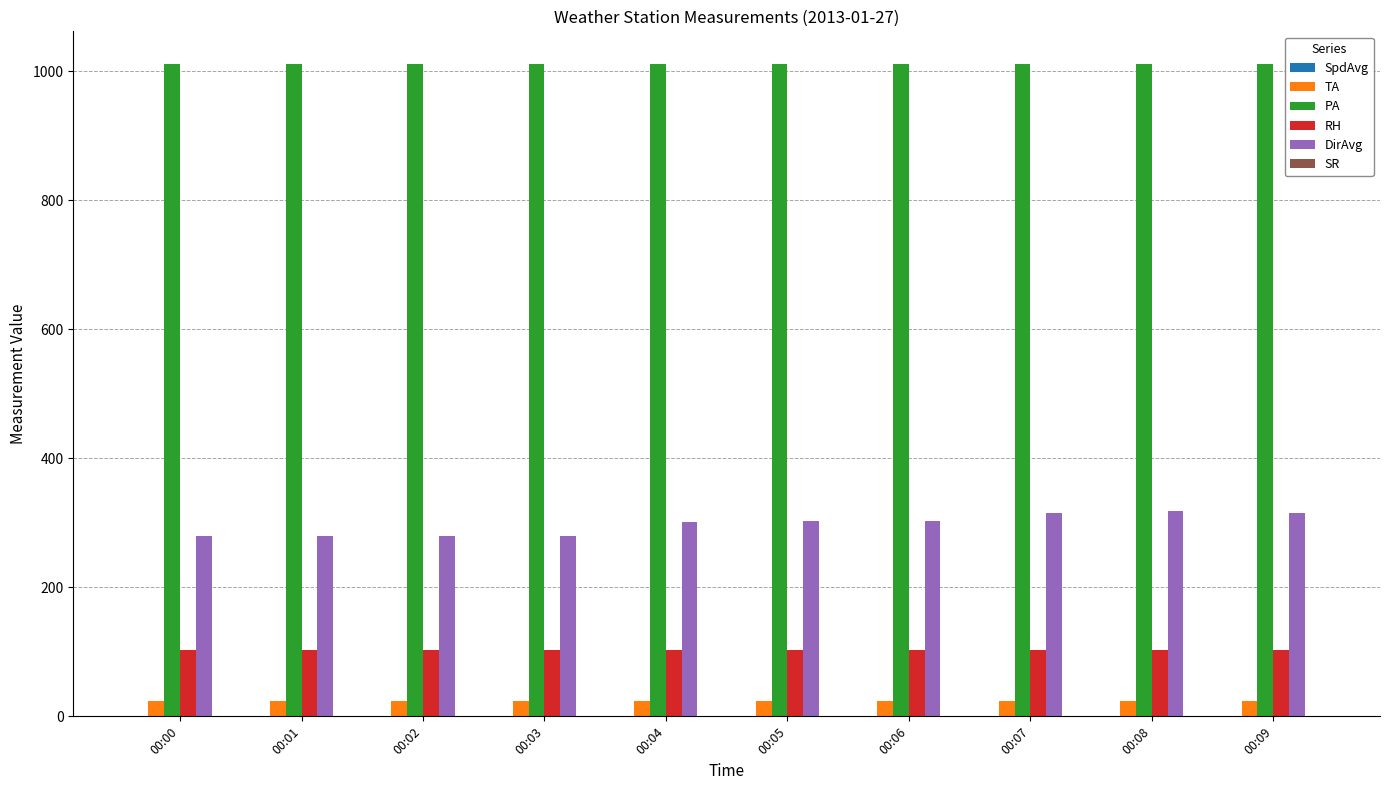

Which series has the largest total across all categories?

PA